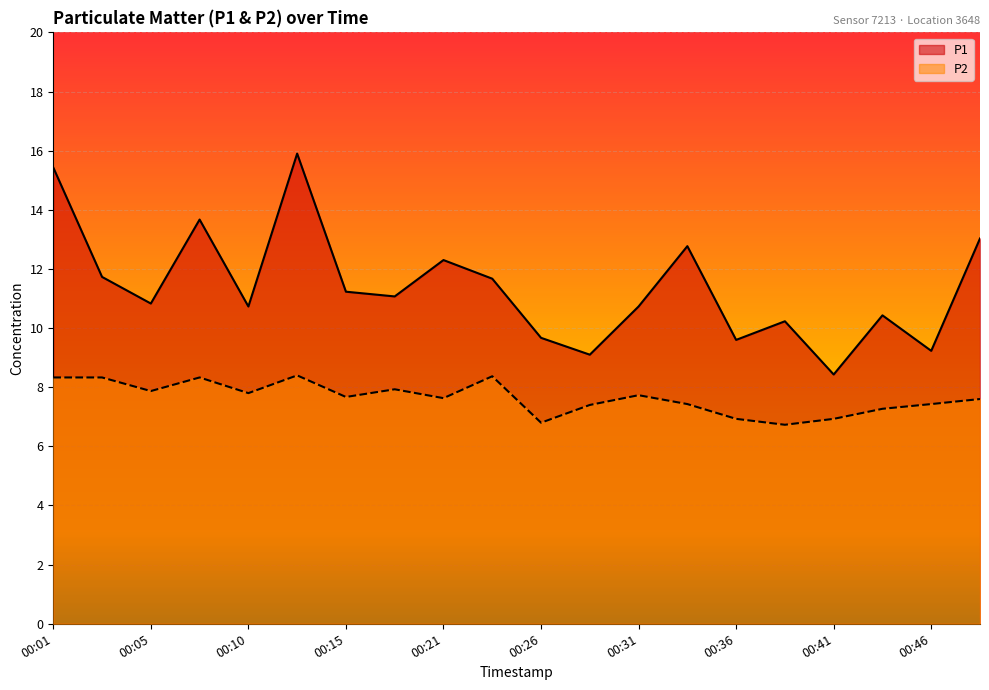

How many lines are shown in the chart?

2